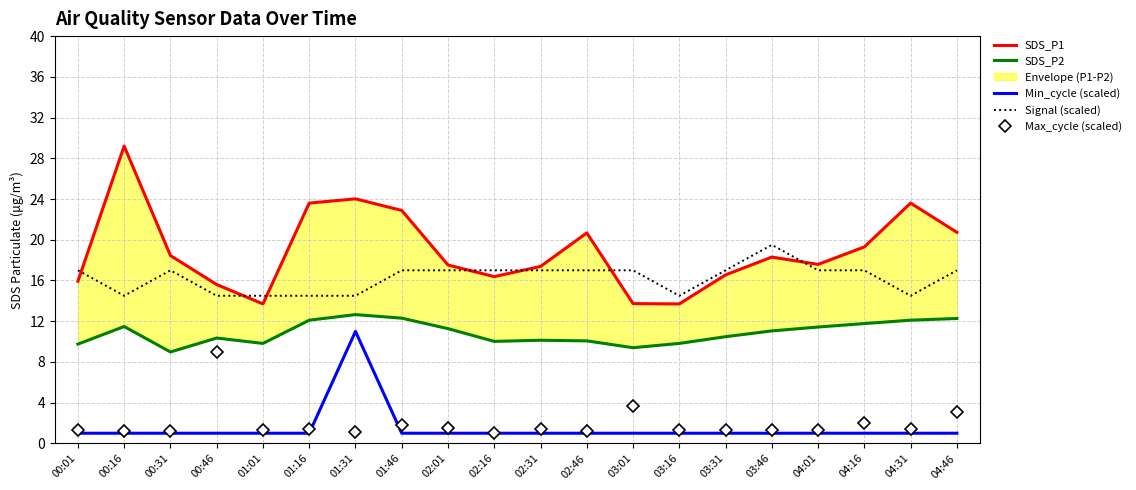

What value does the SDS_P1 series have at 02:01?

17.5